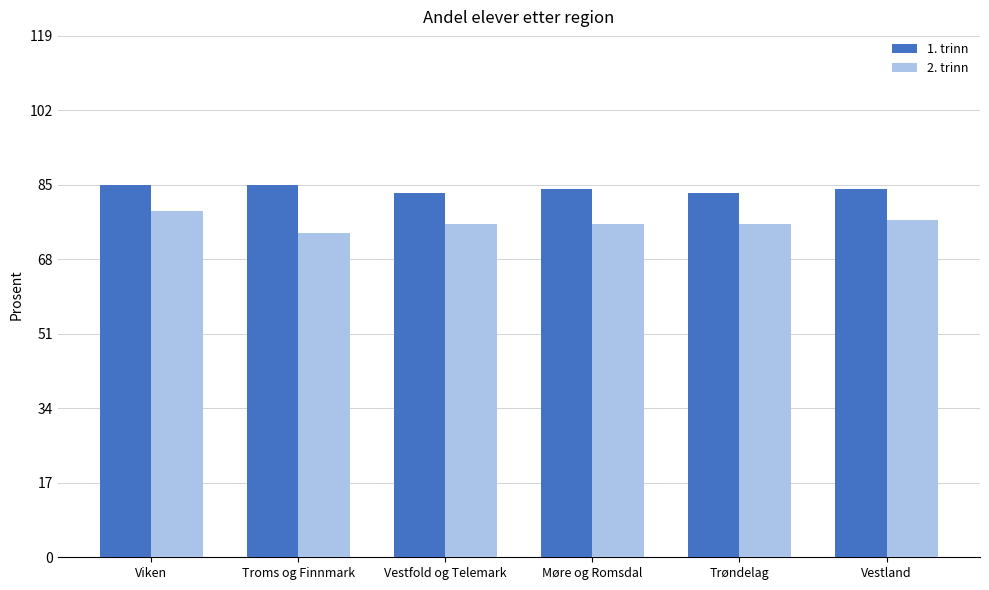

What value does the 1. trinn series have at Vestfold og Telemark?

83